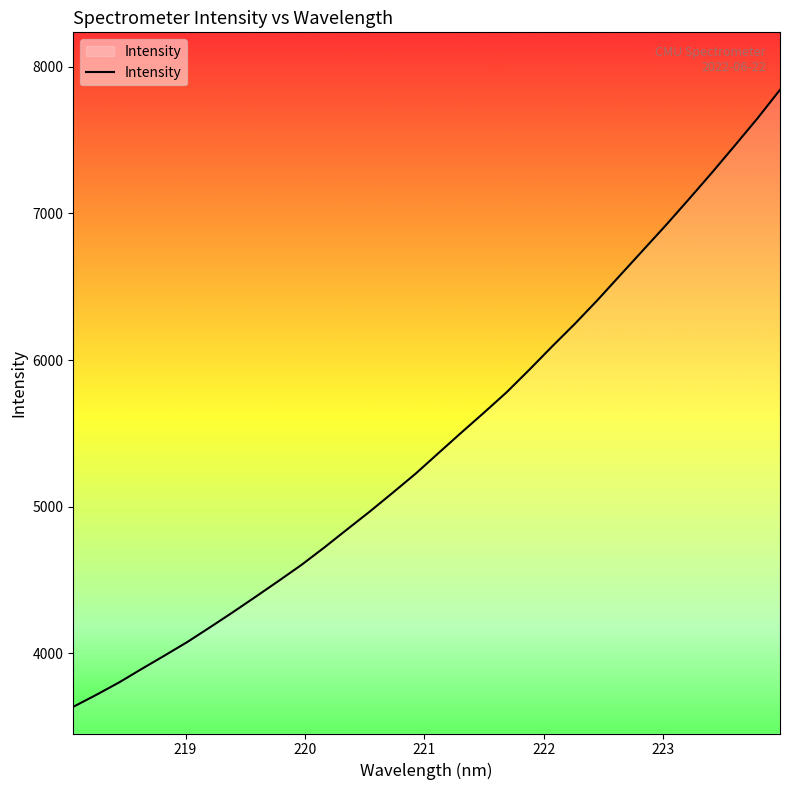

What is the maximum value shown in the chart?

7843.0